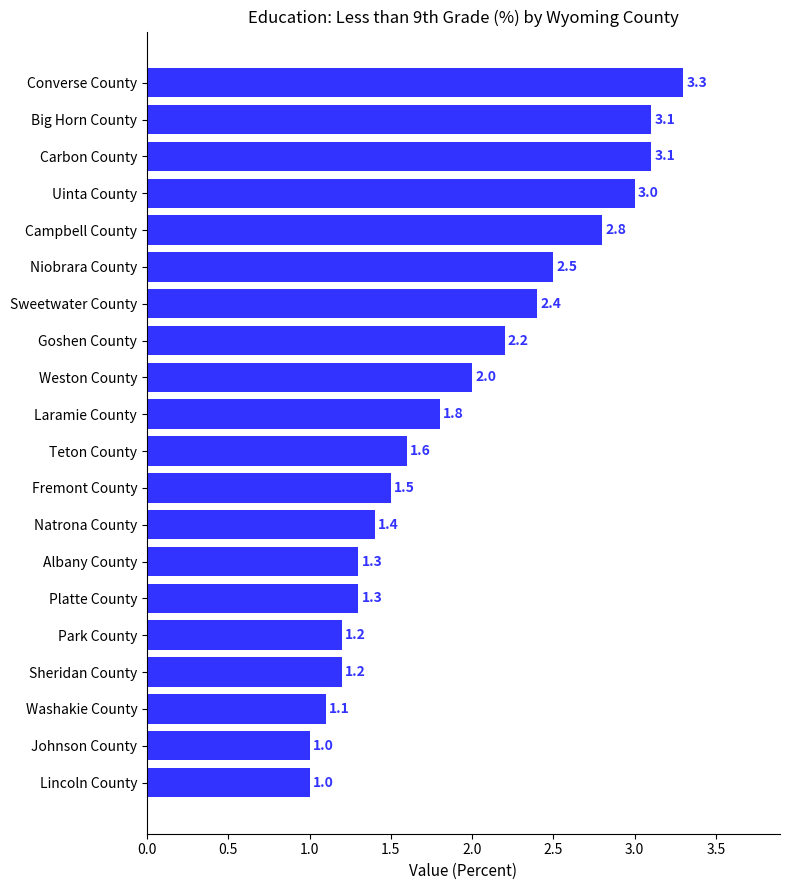

How many bars are there in total?

20